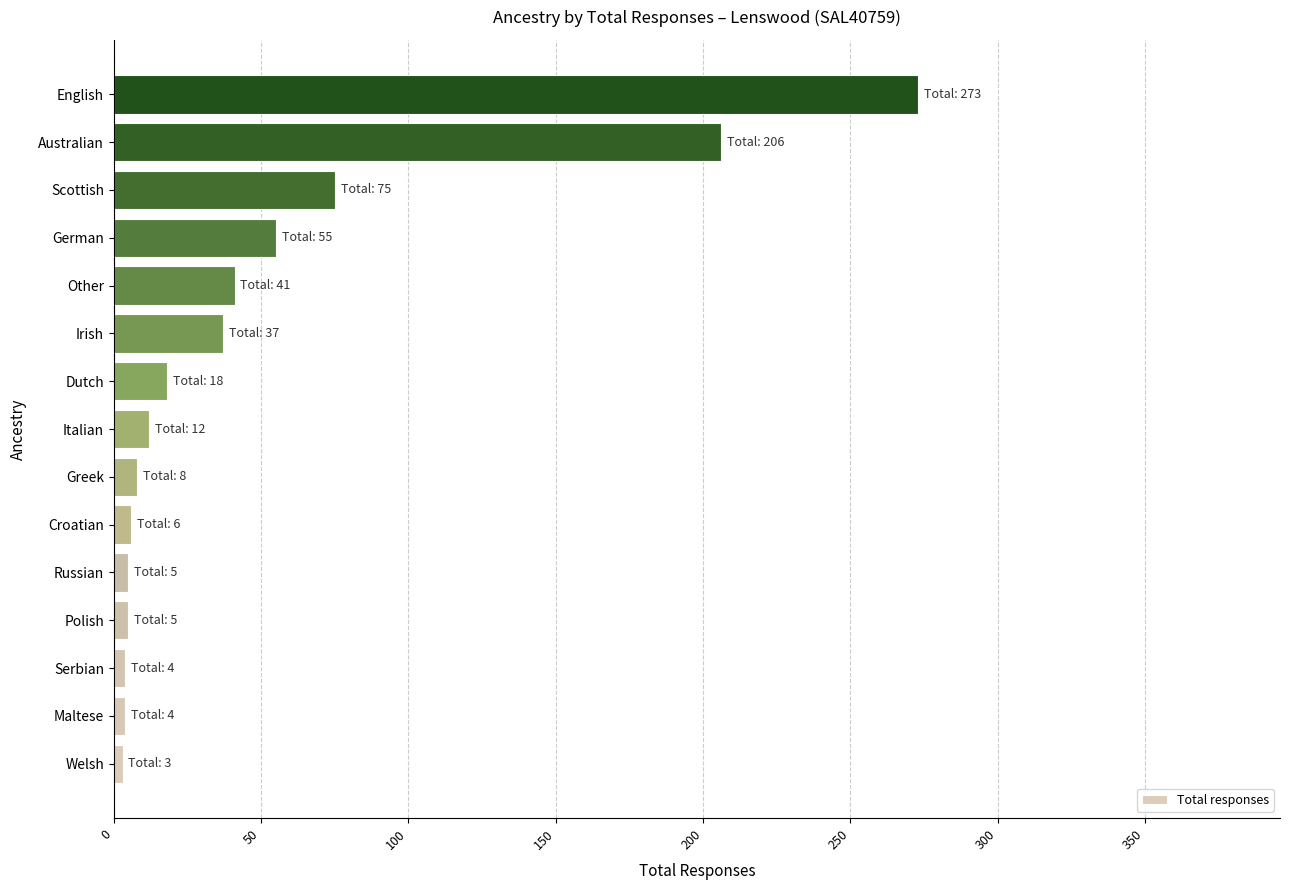

What value does the data have at German, to the nearest 50?

50